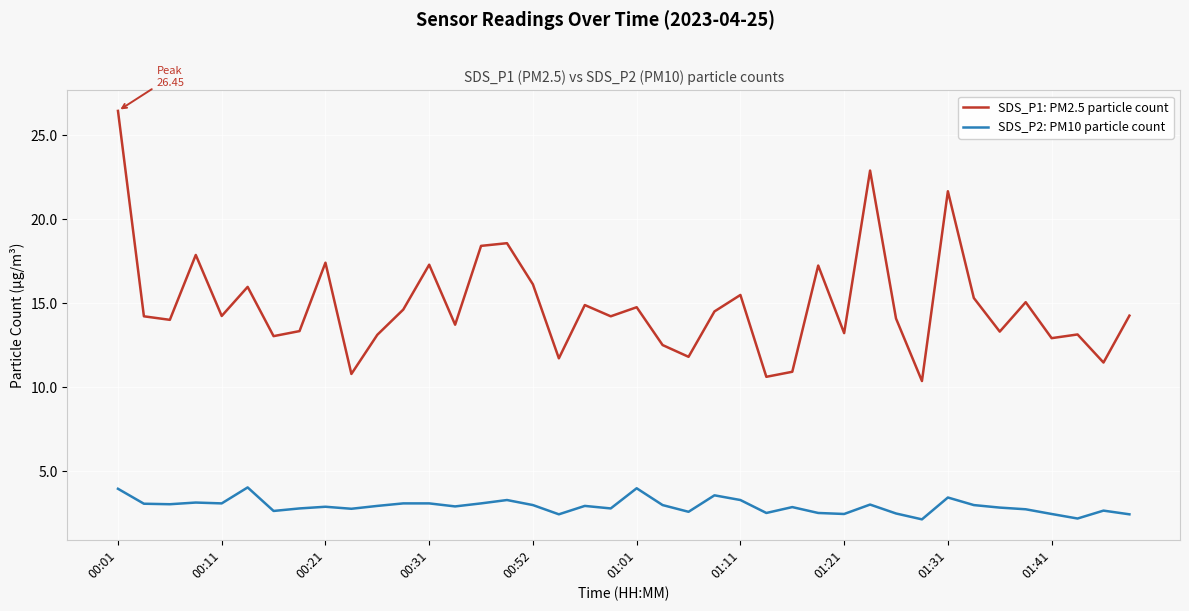

True or false: SDS_P1: PM2.5 particle count and SDS_P2: PM10 particle count cross at least once.

False